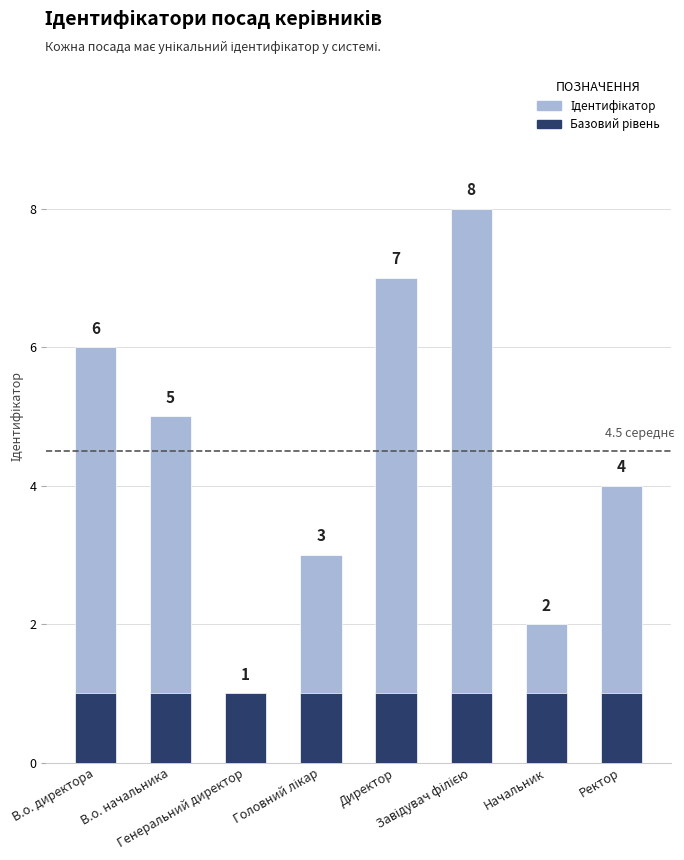

Does the chart contain any negative values?

No